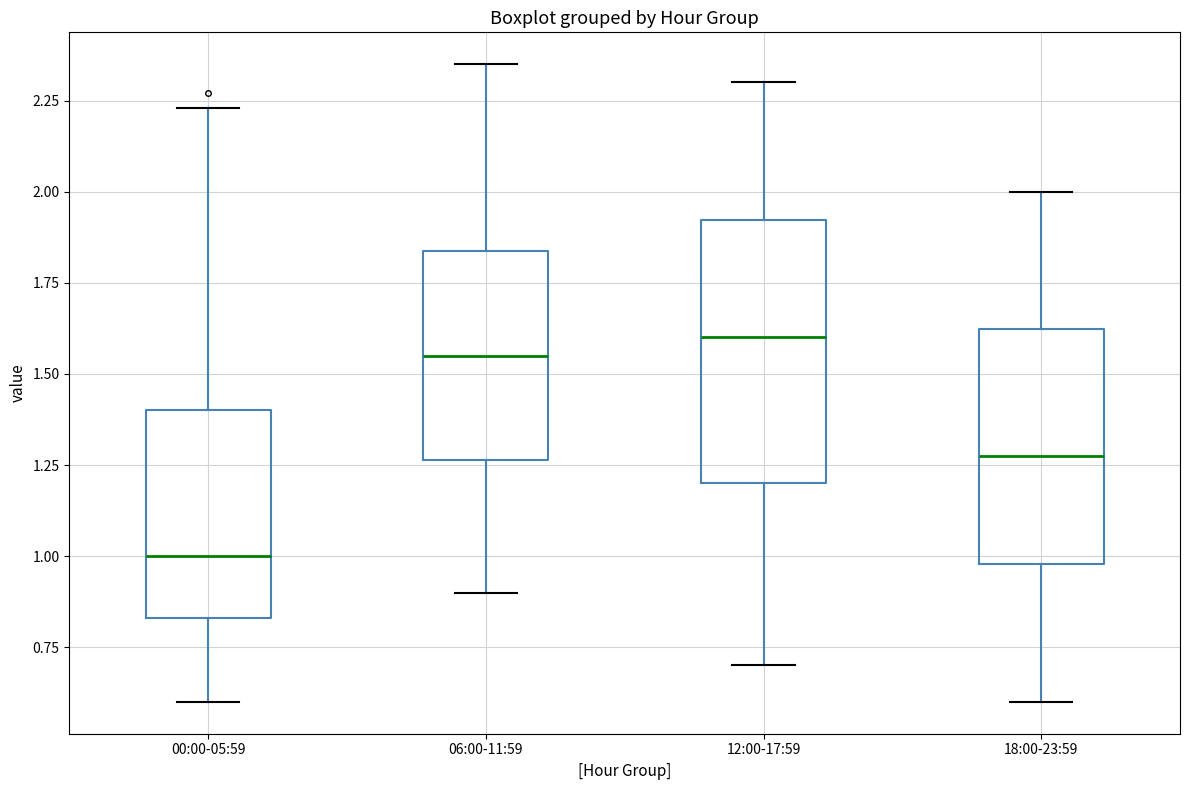

Which box's median line is the lowest?

00:00-05:59